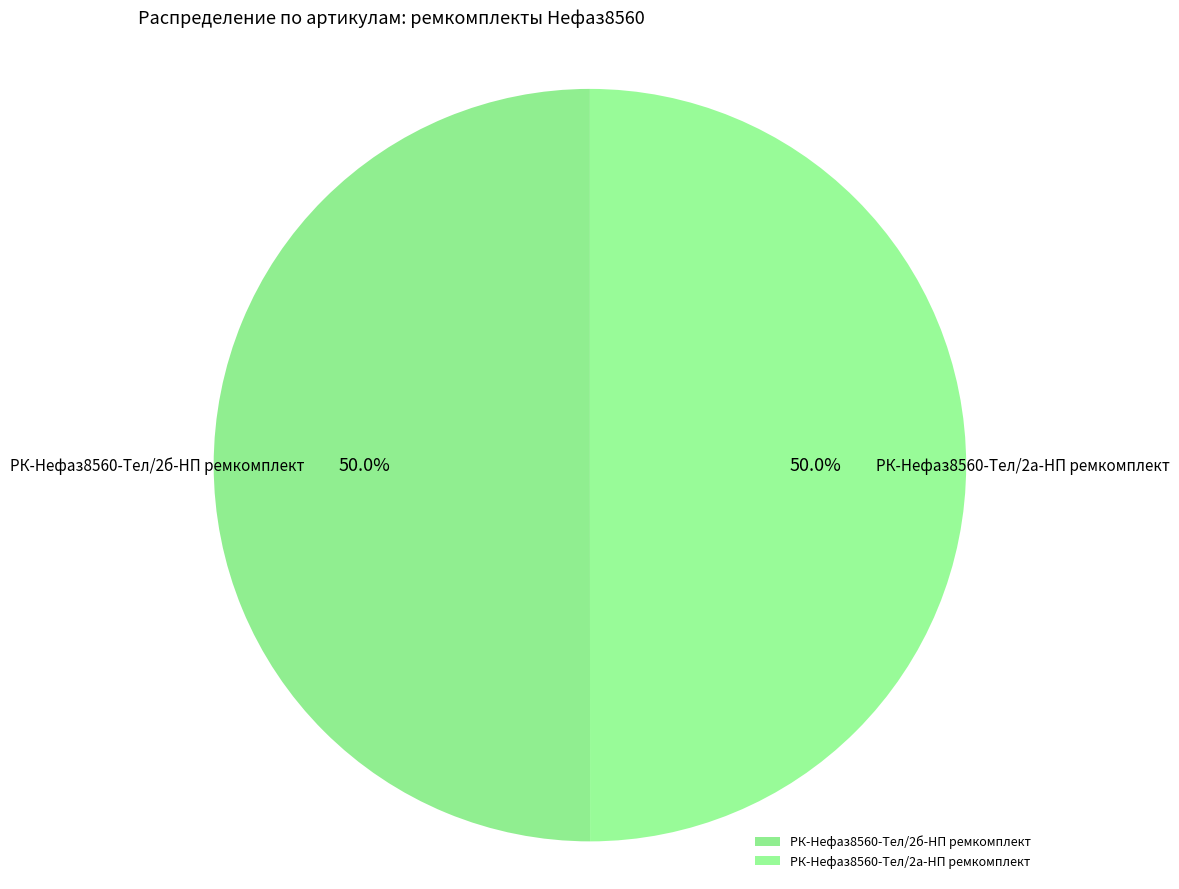

To the nearest percent, what is the average slice percentage?

50%